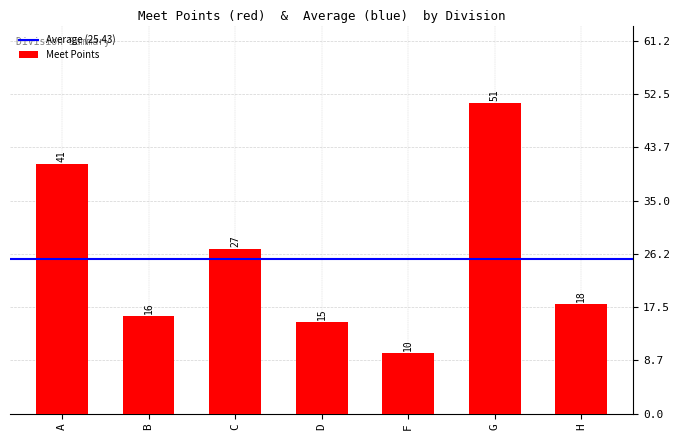

What value does the data have at D?

15